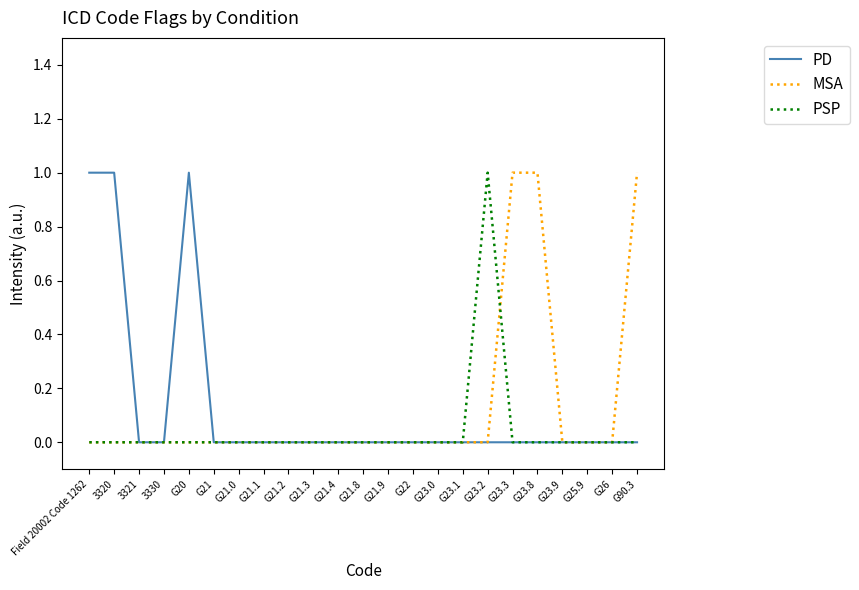

Which series changed the most between G20 and G21.3?

PD